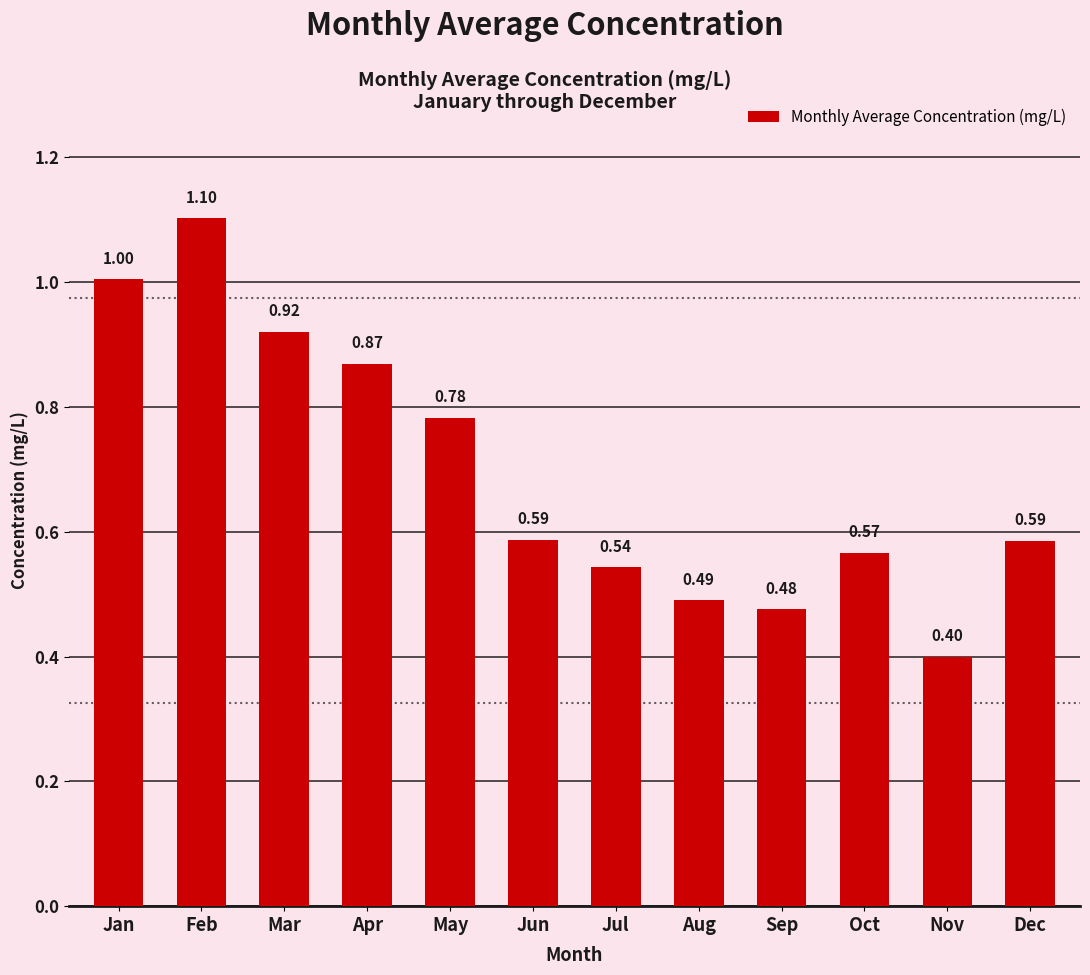

Which label corresponds to the largest value in the chart?

Feb